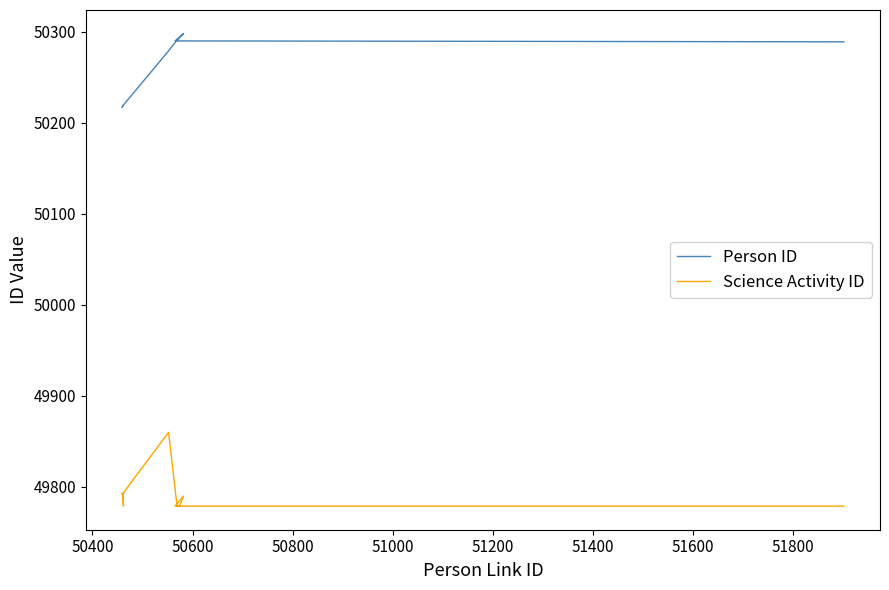

Which series has the largest total across all categories?

Person ID